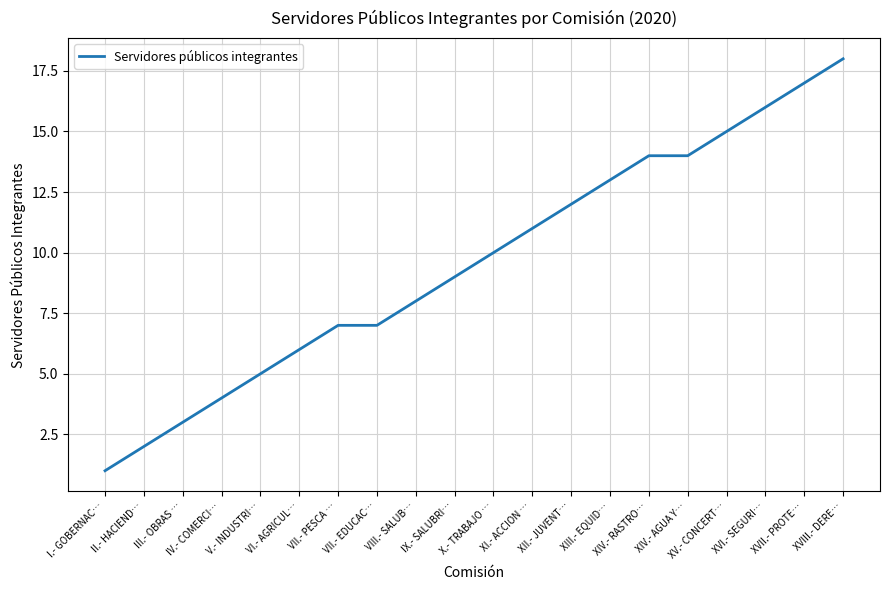

Where is the data nearest to the value 9?

IX.- SALUBRI…